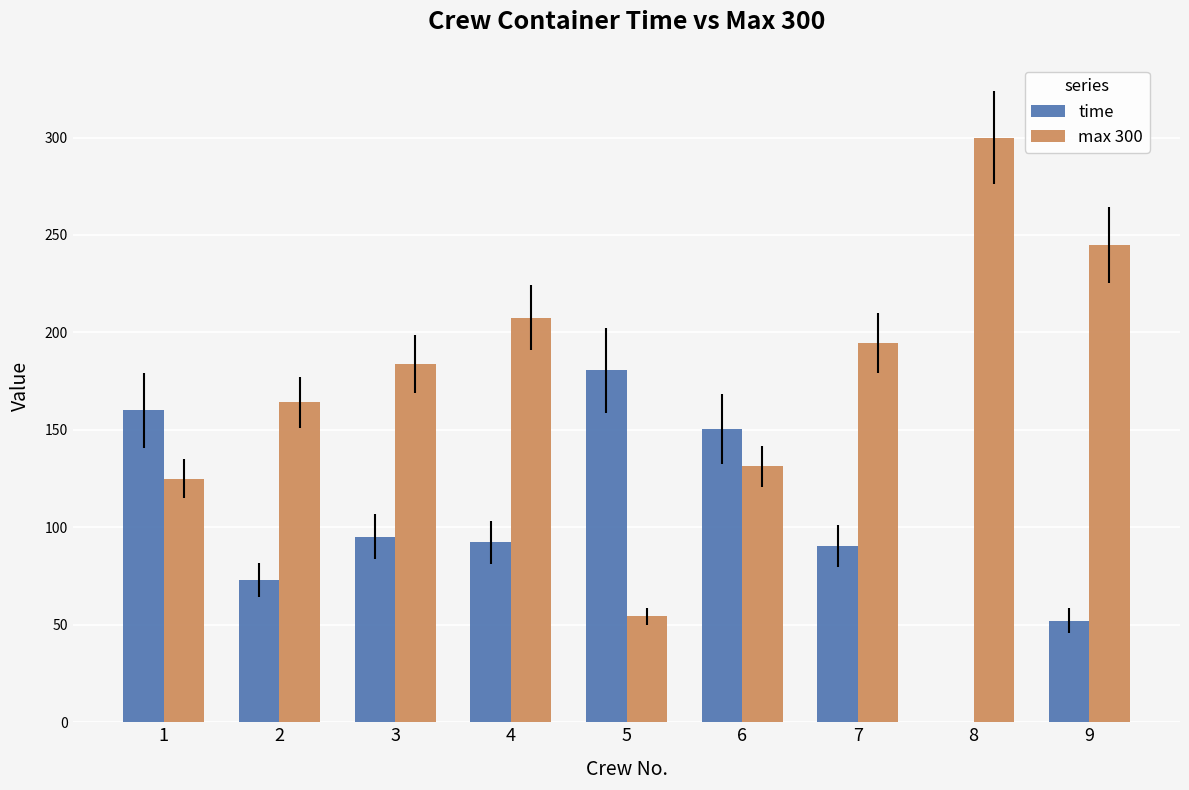

What is the greatest value displayed?

300.0